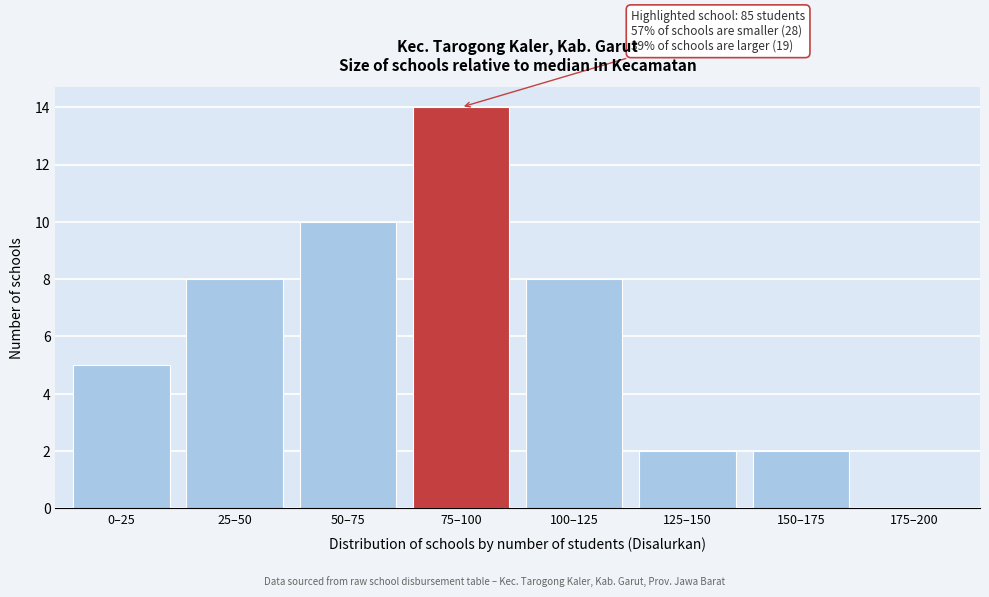

Reading left to right, list all the values displayed in this chart.

0–25=5	25–50=8	50–75=10	75–100=14	100–125=8	125–150=2	150–175=2	175–200=0